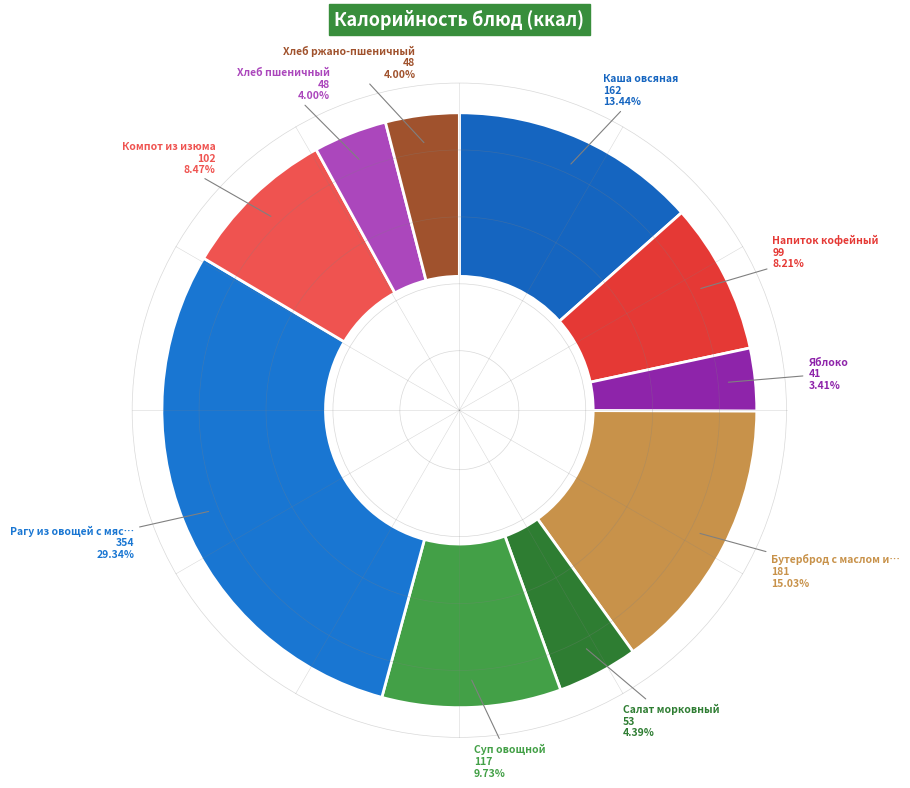

How many segments does this pie chart have?

10